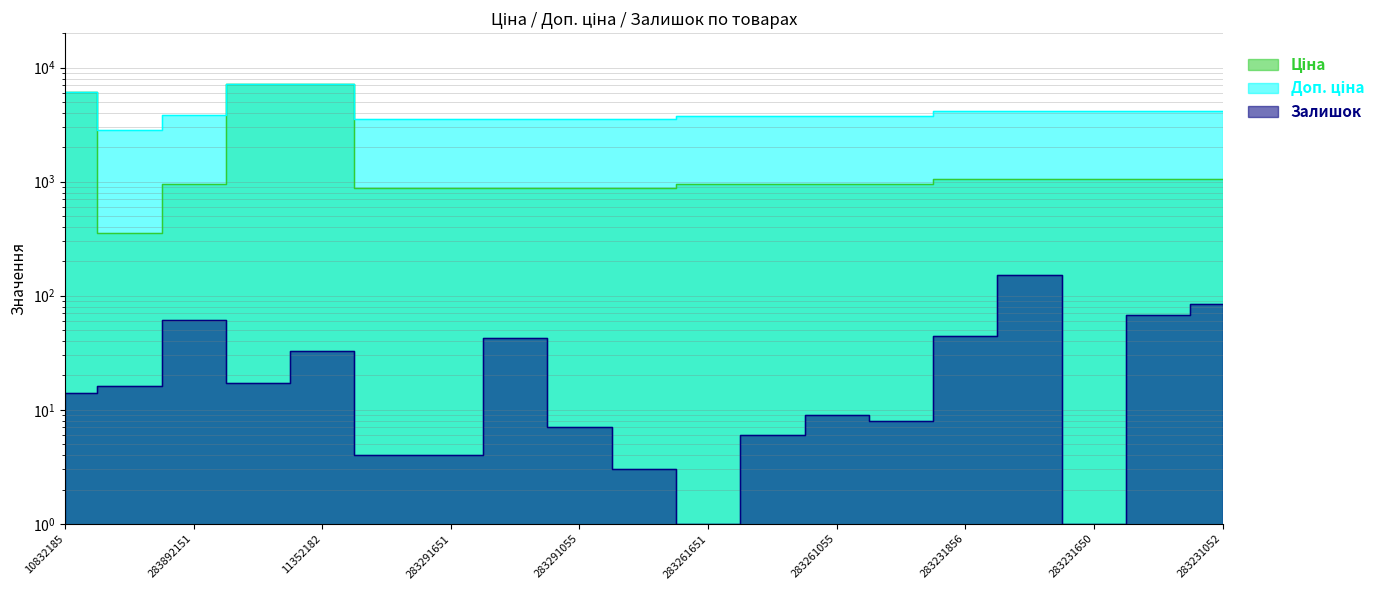

Which label corresponds to the smallest value in the chart?

283261651